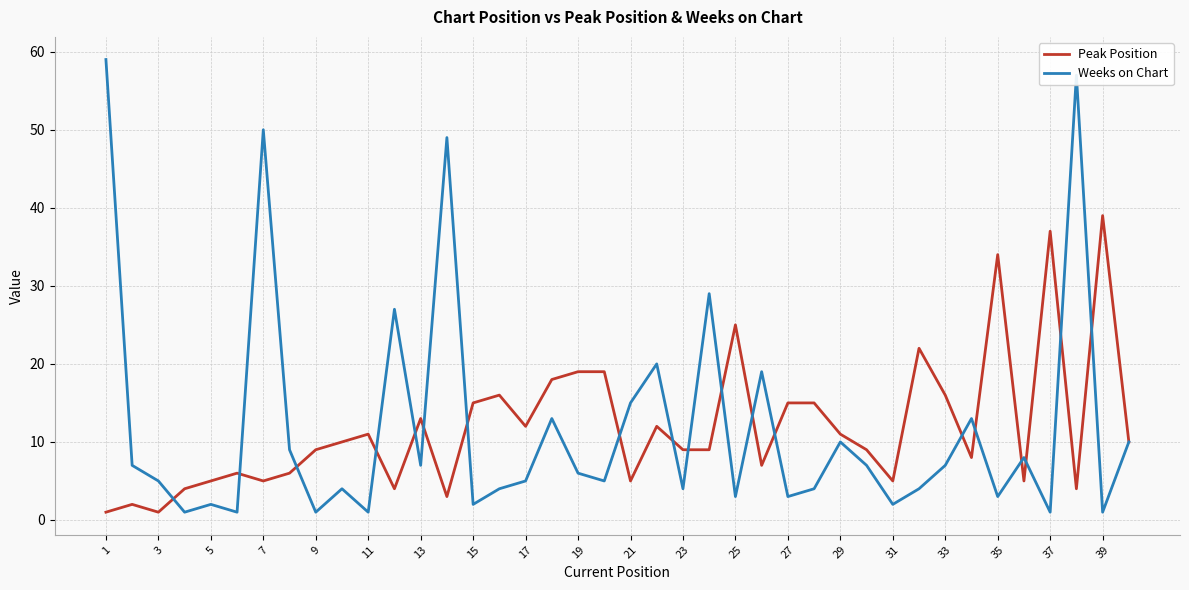

Rank the series by their maximum value, from lowest to highest.

Peak Position, Weeks on Chart